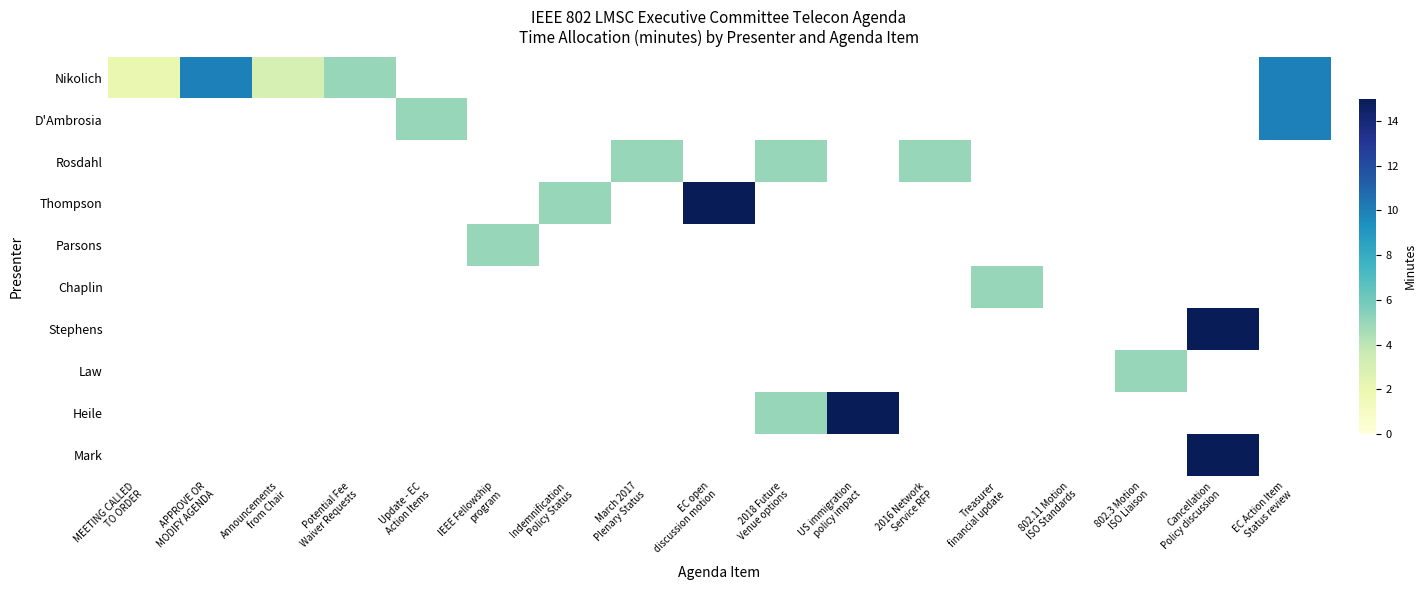

What is the spread (max minus min) of values at EC open
discussion motion?

15